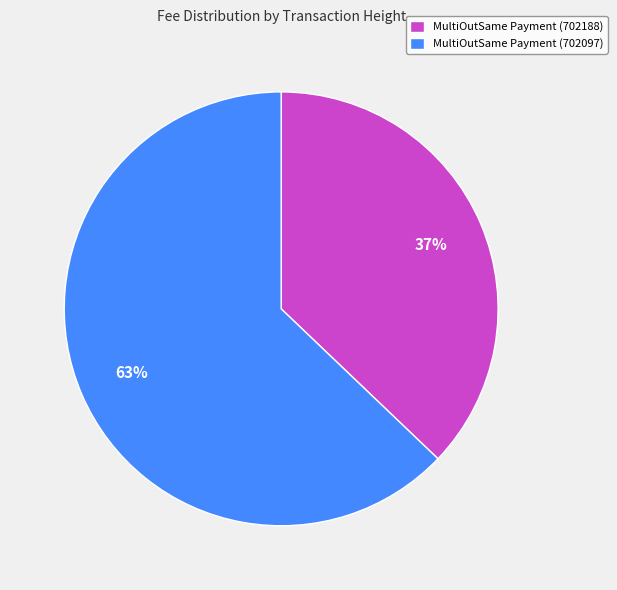

To the nearest percent, what percentage of the pie is MultiOutSame Payment (702188)?

37%